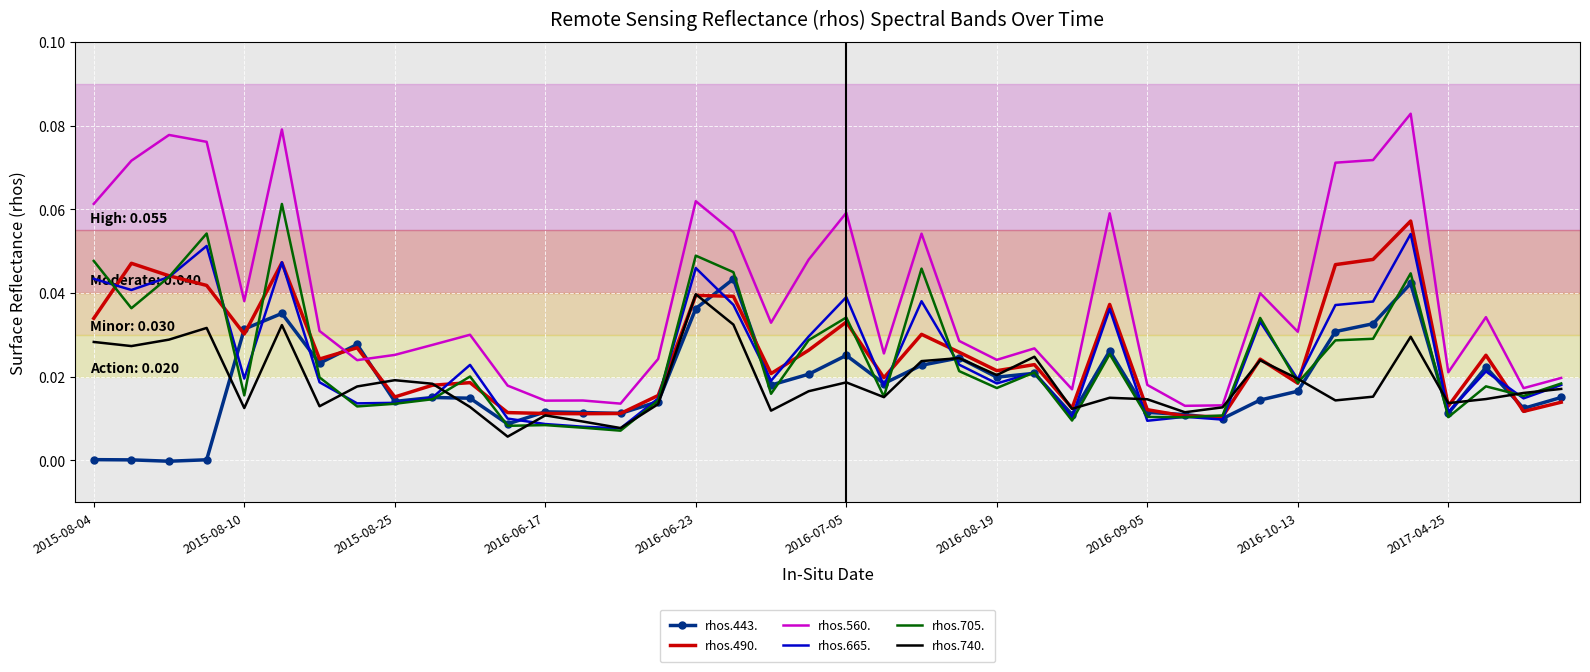

Which series has the widest spread of values?

rhos.560.